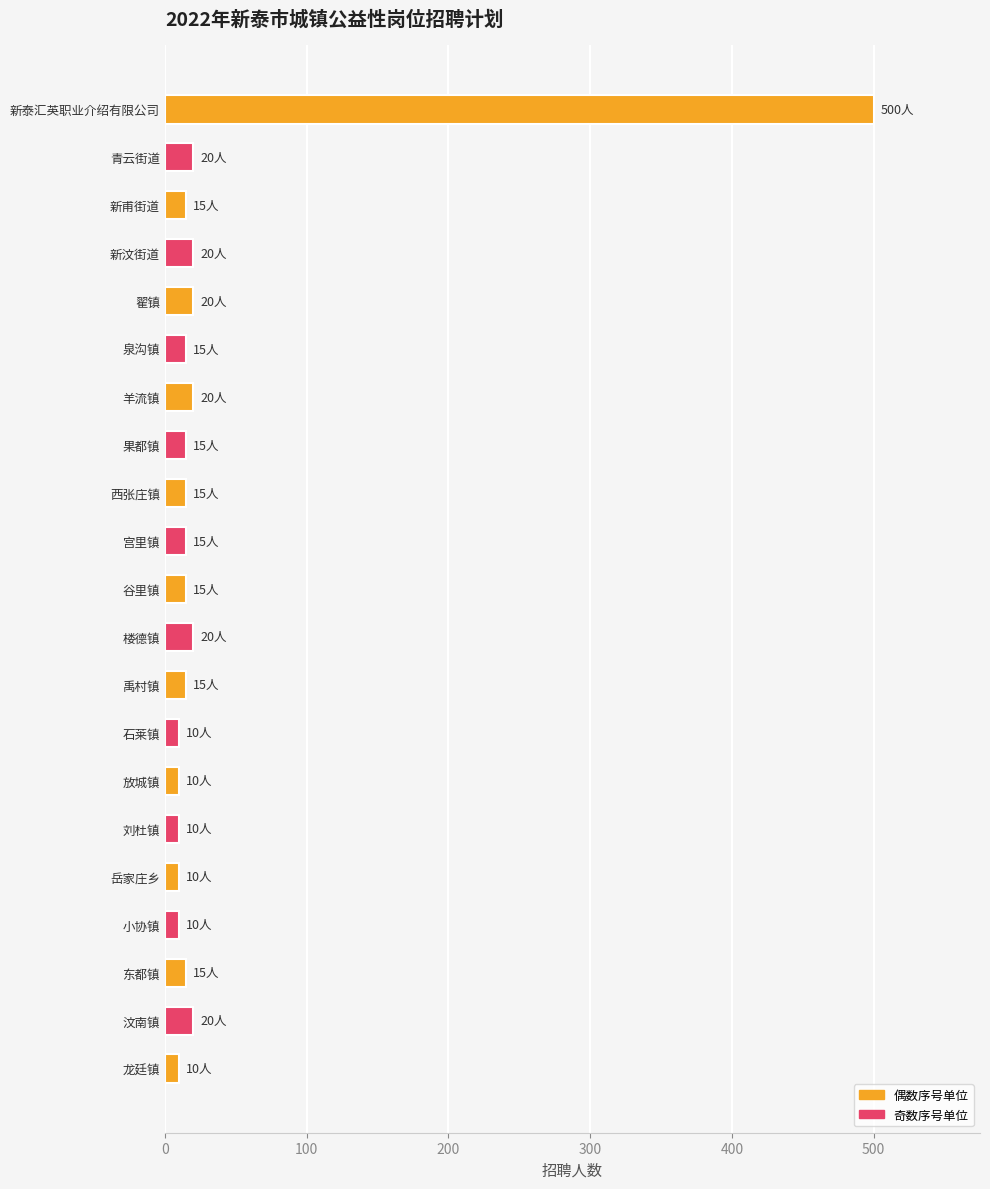

Count the number of categories in the chart.

21